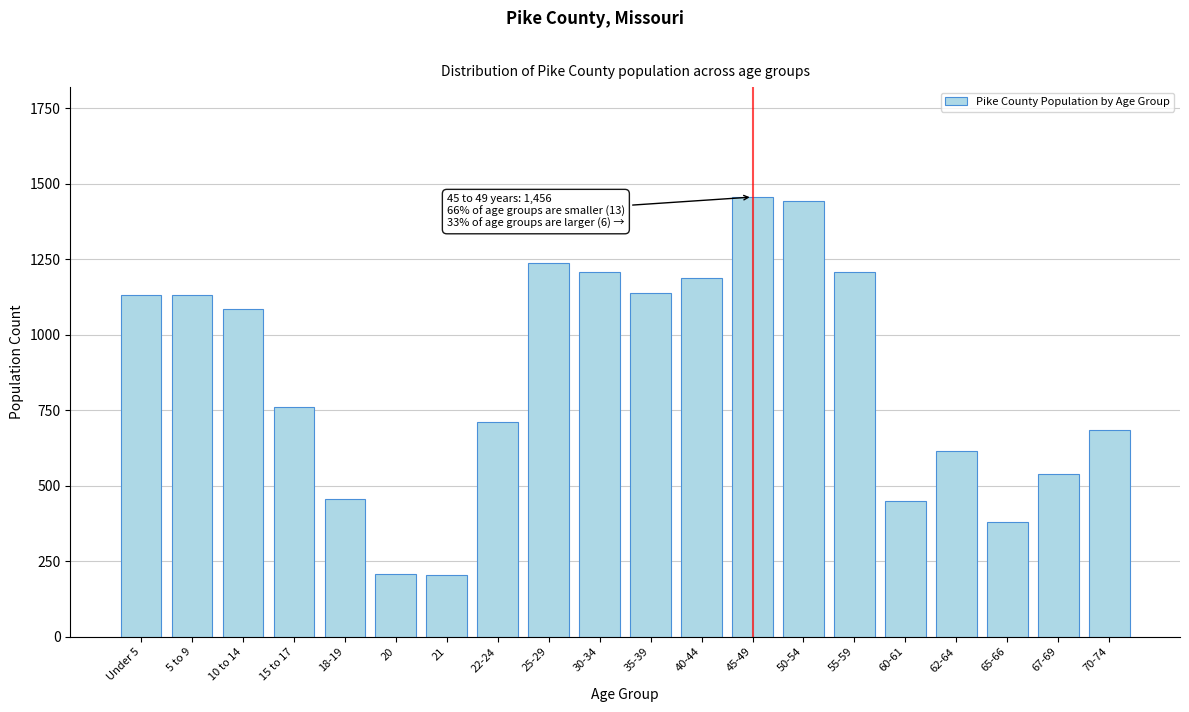

What is the minimum value shown in the chart?

206